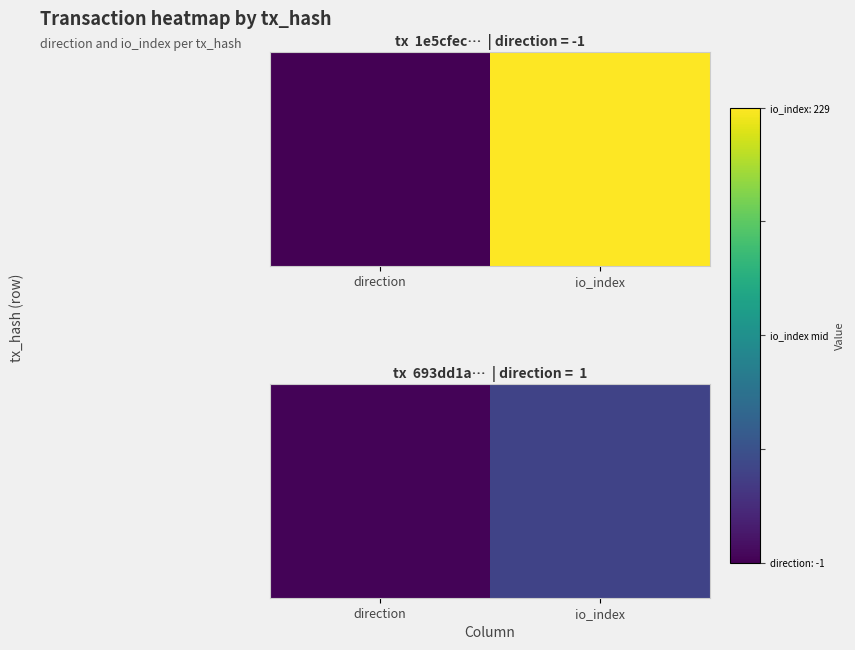

How many data points are less than 45?

1